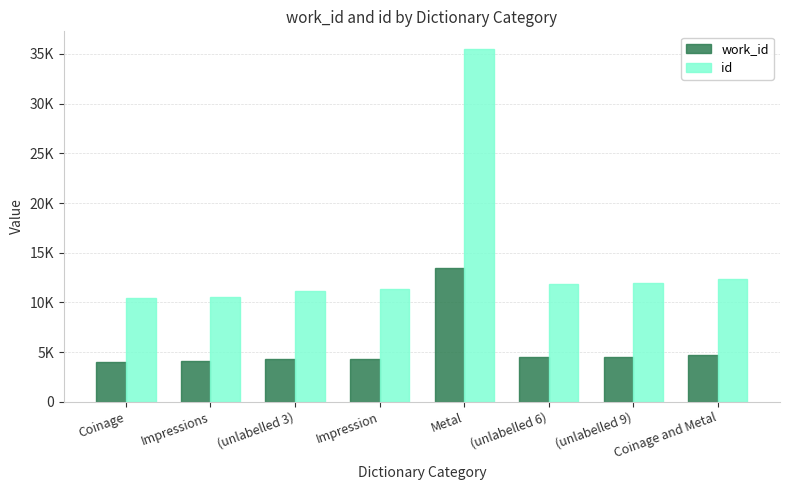

Which category has the lowest value in the work_id series?

Coinage